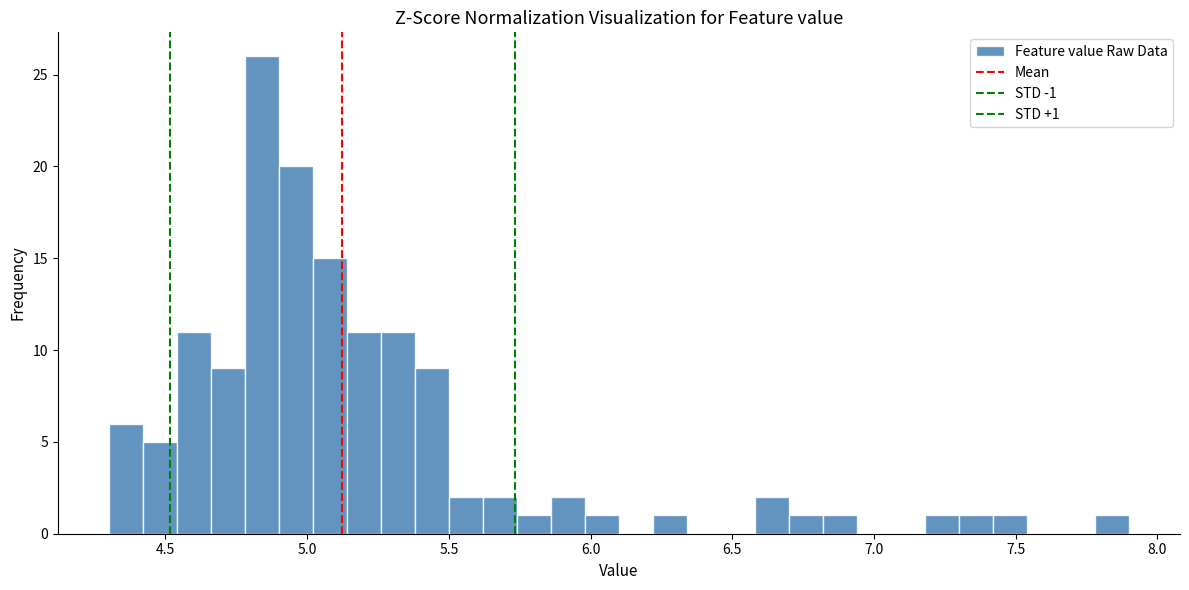

Read against the x-axis, roughly where is the centre of the tallest bar?

4.85